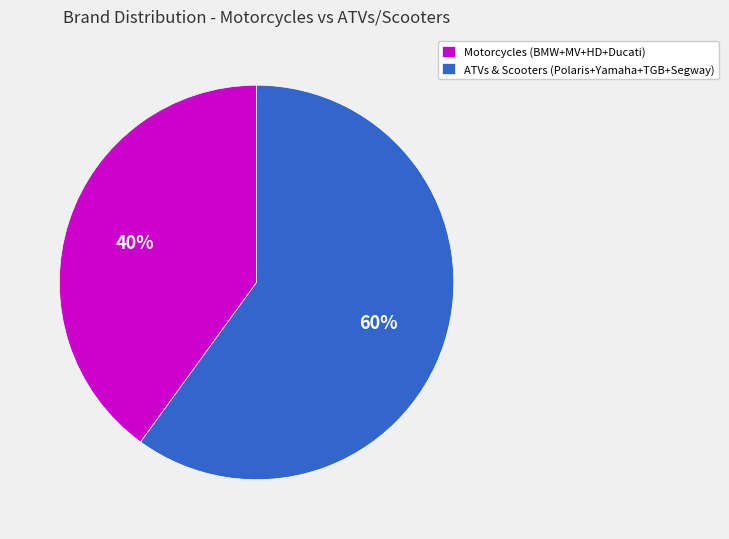

To the nearest percent, what percentage of the pie is Motorcycles (BMW+MV+HD+Ducati)?

40%